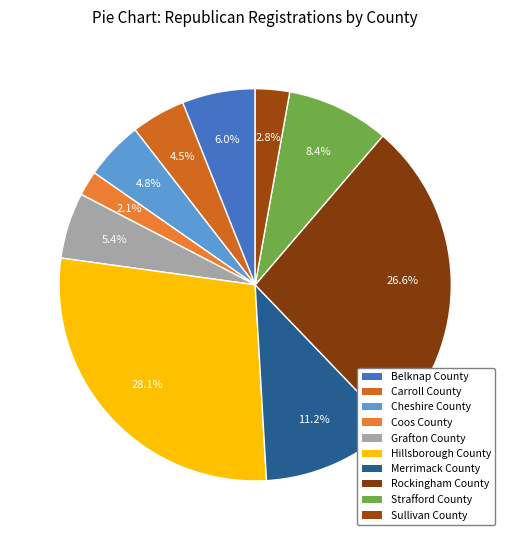

To the nearest percent, what is the combined percentage of Sullivan County and Merrimack County?

14%